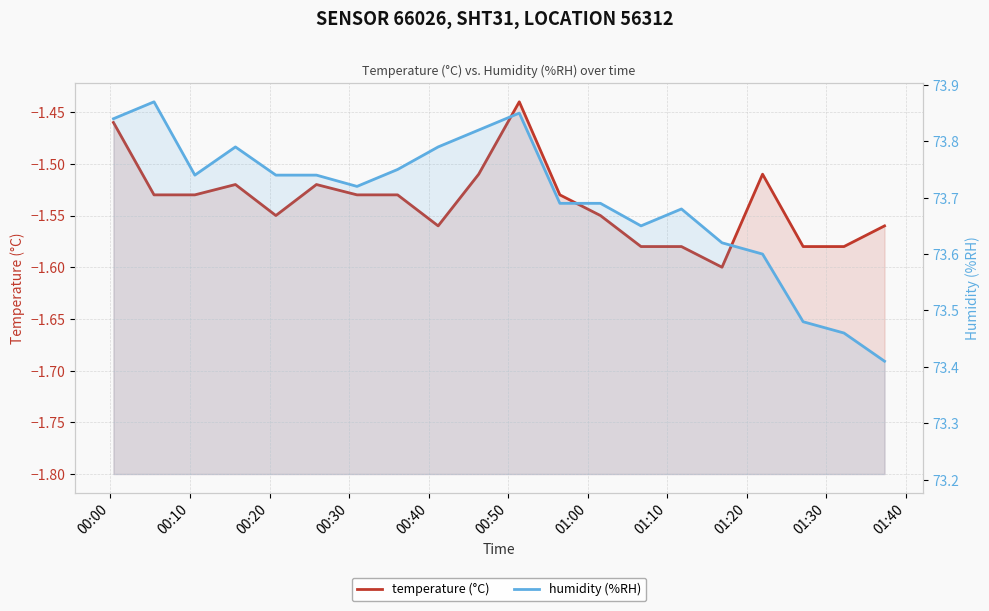

What is the sum of all temperature (°C) values?

-30.8